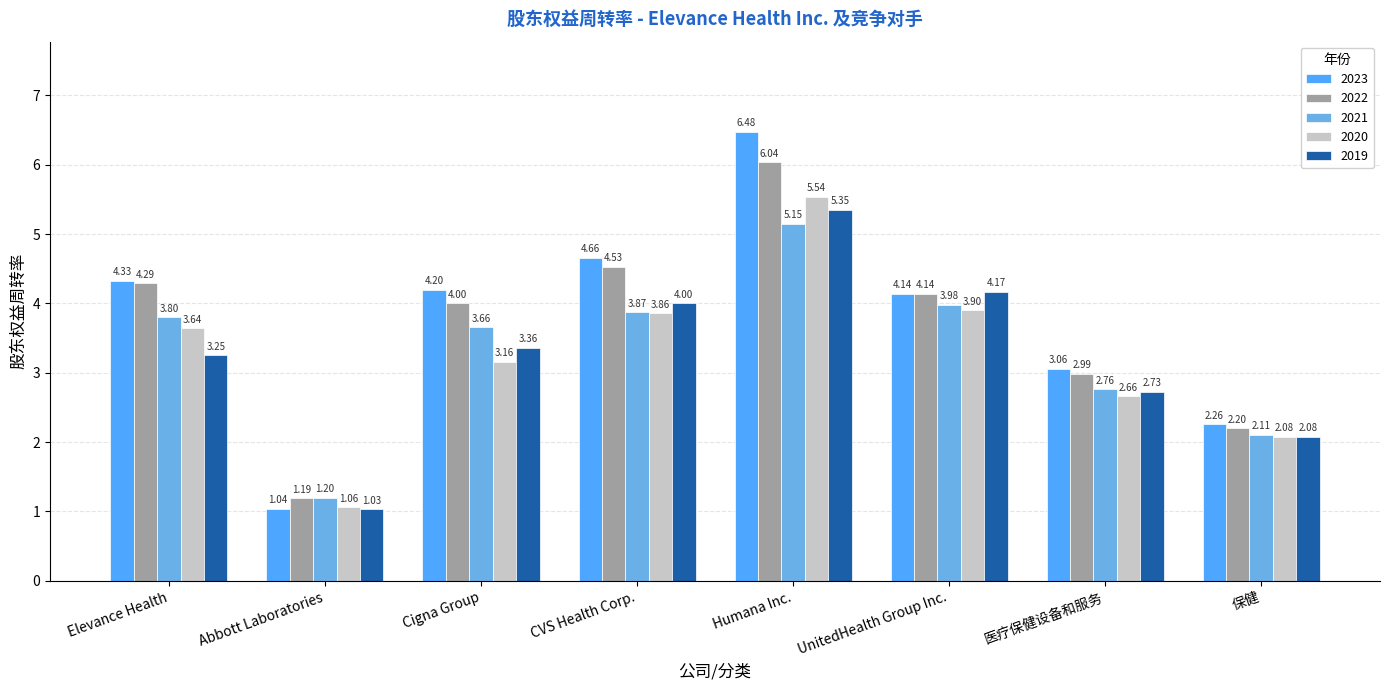

How many bars are there in total?

40